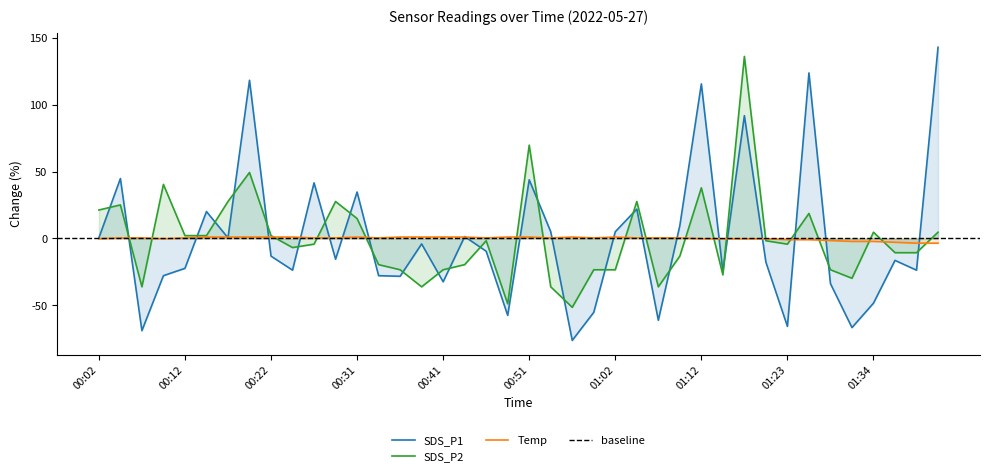

At 00:02, list the series in order from smallest to largest.

Temp, SDS_P1, SDS_P2